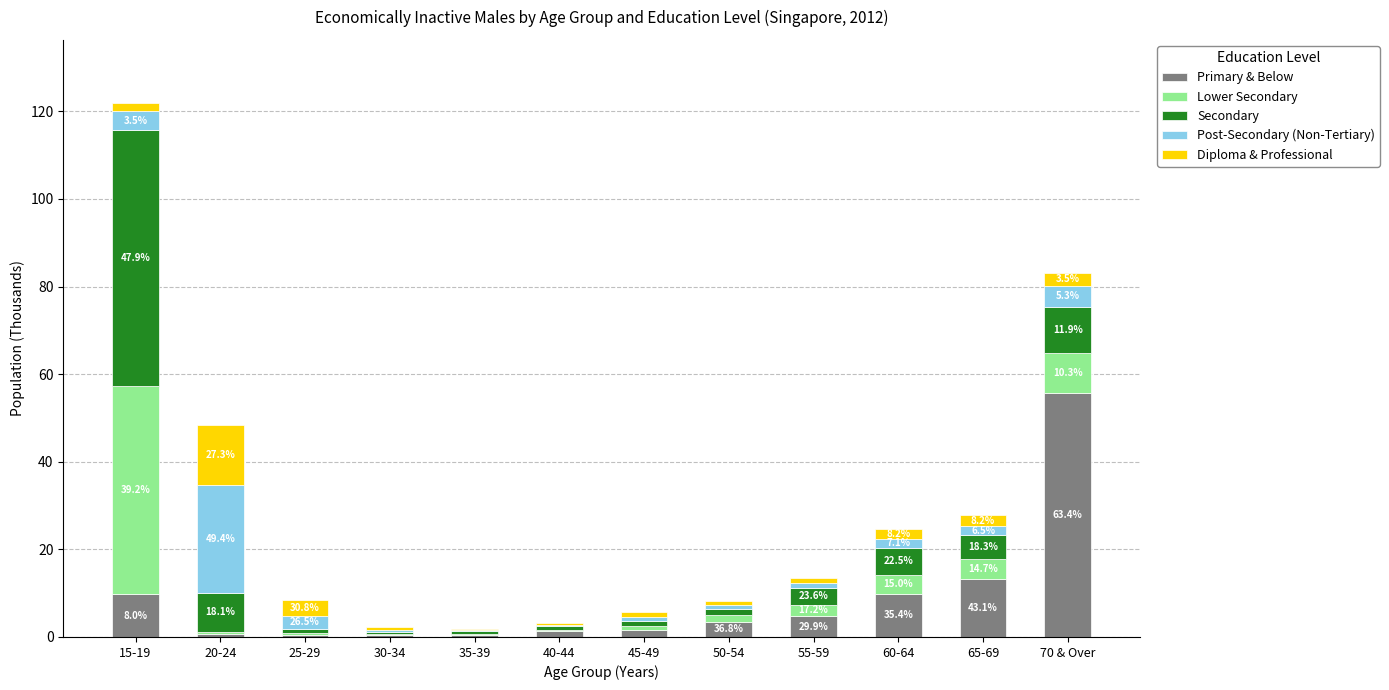

At which category is the sum across all series the highest?

15-19